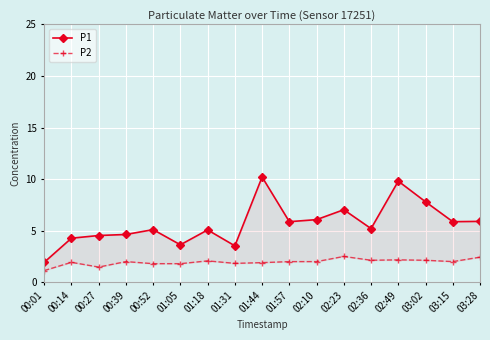

Reading left to right, list all the values displayed in this chart.

P1: 1.9	4.3	4.5	4.6	5.1	3.6	5.1	3.5	10.2	5.9	6.1	7.0	5.2	9.8	7.8	5.9	5.9
P2: 1.1	1.9	1.5	2.0	1.8	1.8	2.1	1.8	1.9	2.0	2.0	2.5	2.1	2.2	2.1	2.0	2.4